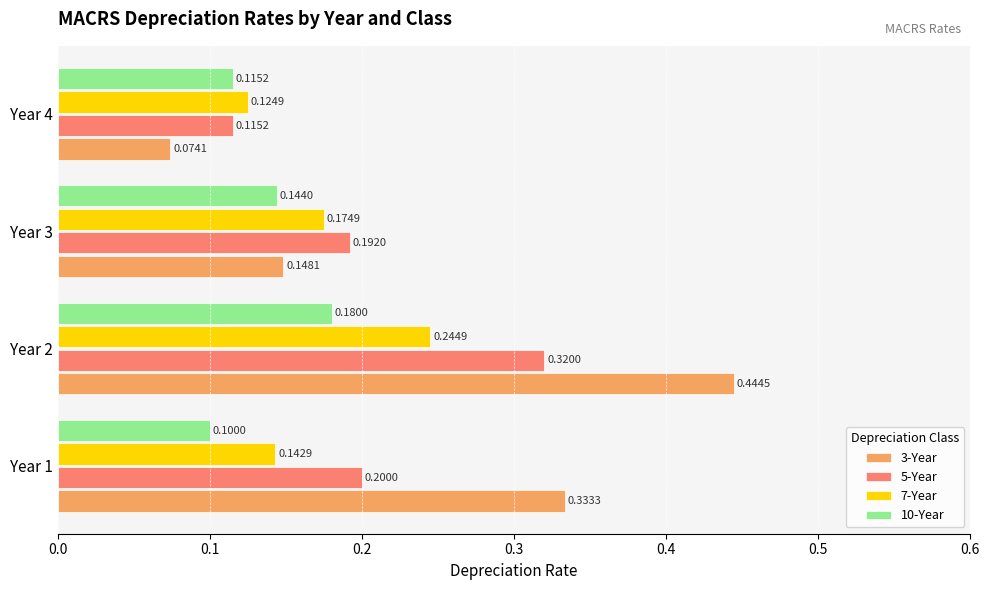

What is the average value of the 10-Year series?

0.1